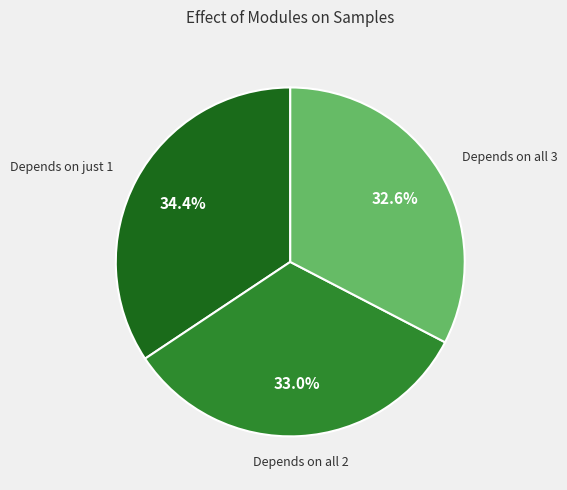

Approximately how many times larger is the value at Depends on all 3 compared to Depends on all 2?

1.0